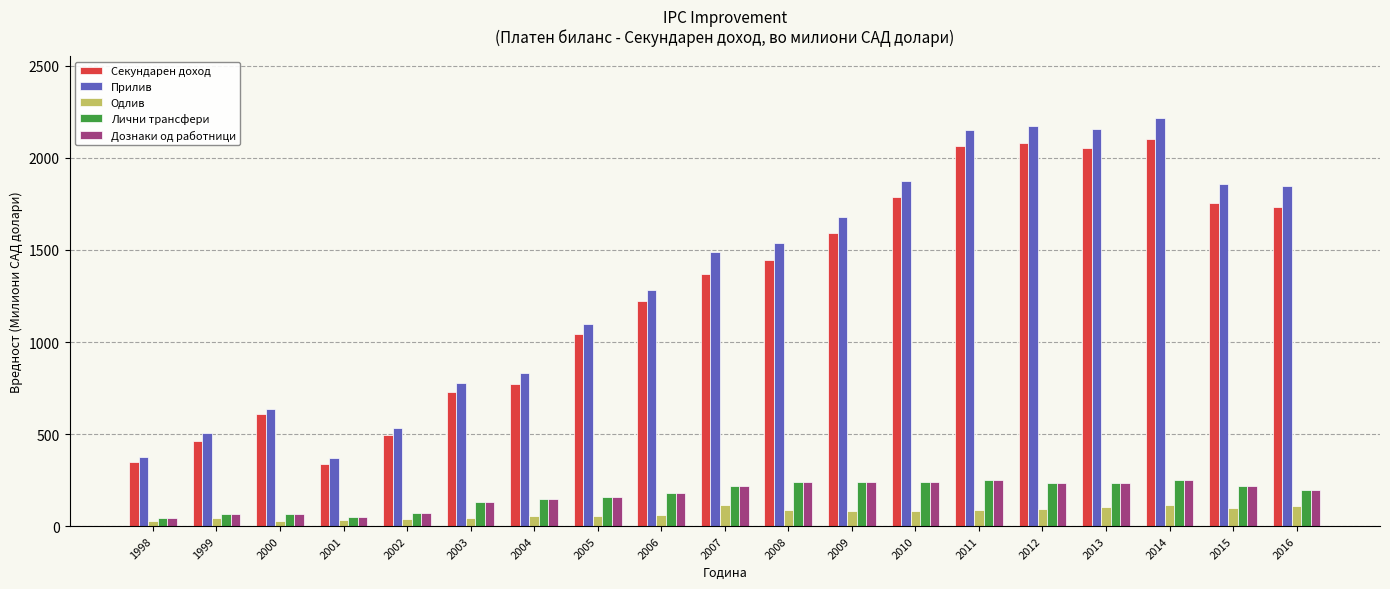

How many distinct data groups are displayed?

5